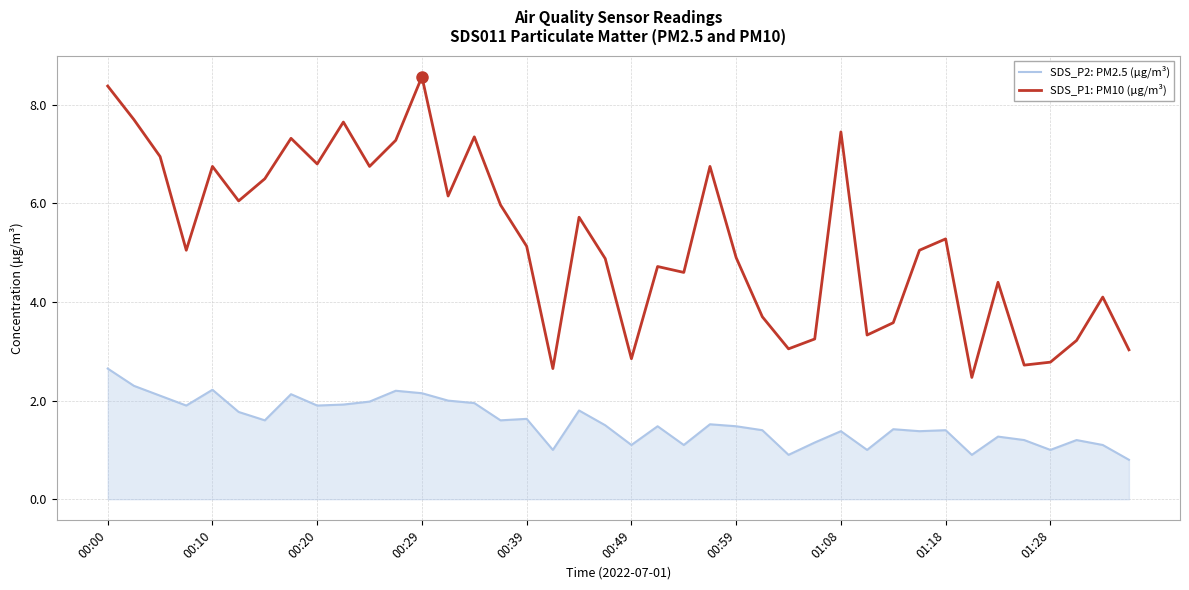

Rank the series by their average value, from lowest to highest.

SDS_P2: PM2.5 (μg/m³), SDS_P1: PM10 (μg/m³)